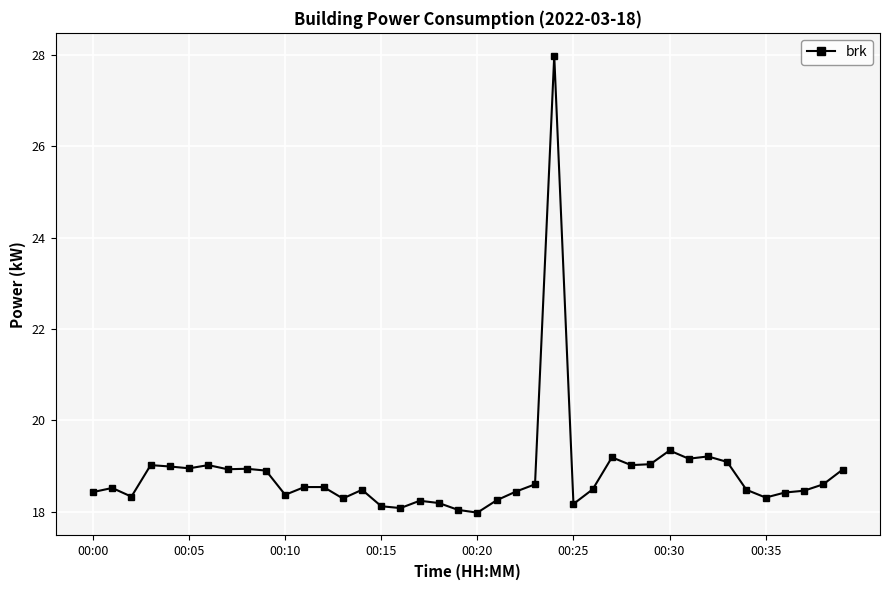

What is the minimum value shown in the chart?

18.0